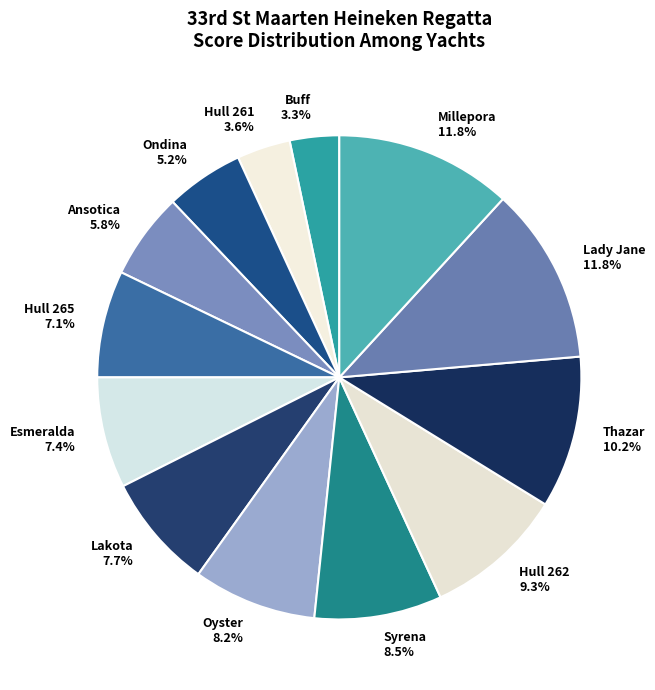

What portion of the pie excludes Syrena?

91.5%